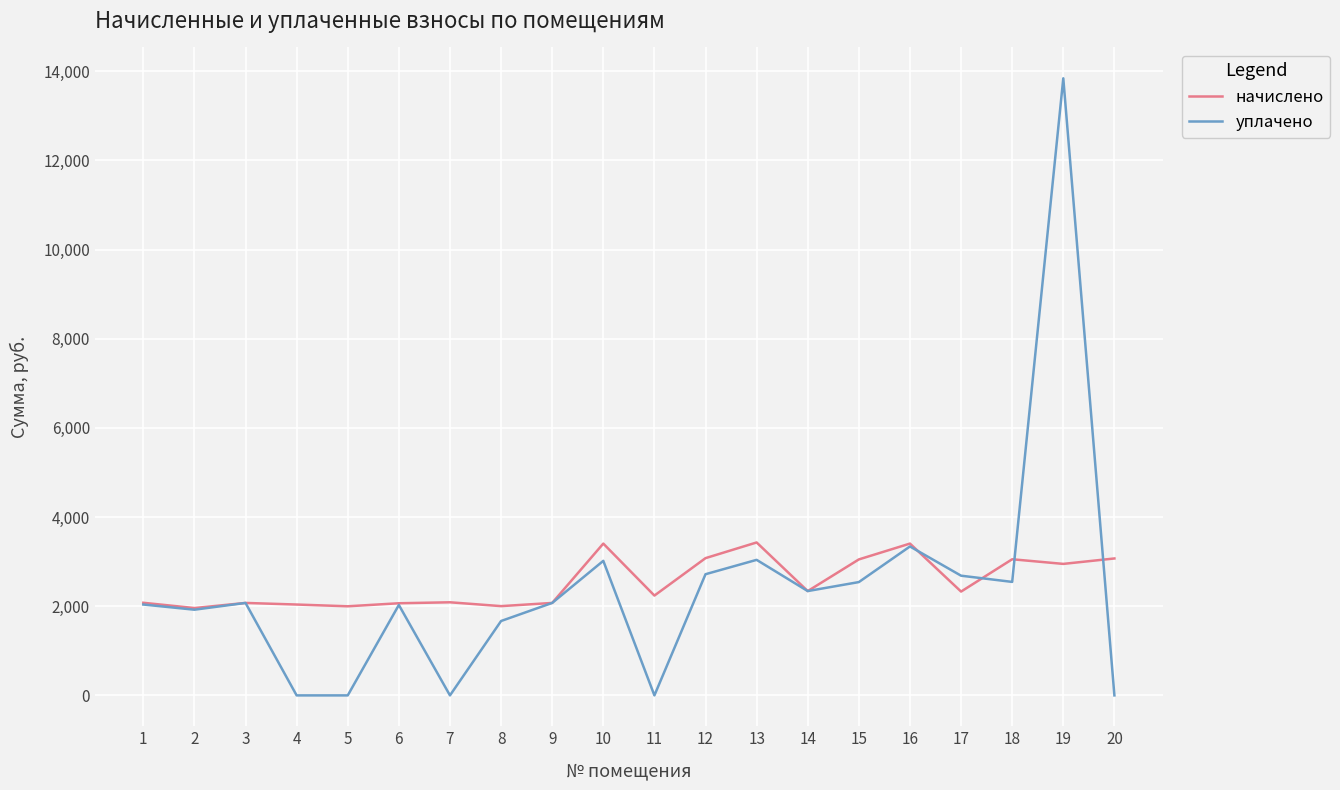

Which series has the largest range (max minus min)?

уплачено